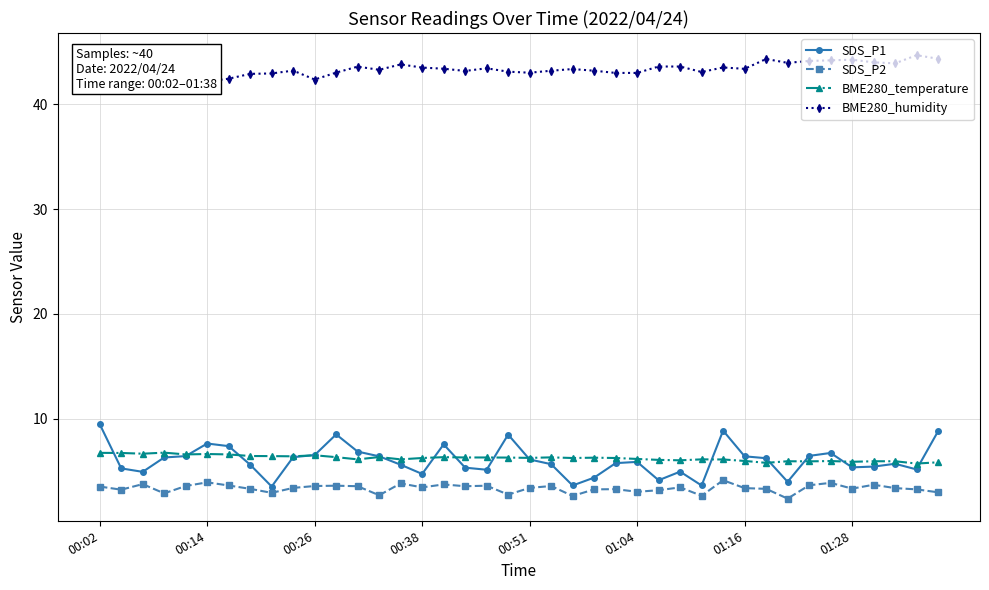

Reading right to left, extract all data points from this chart.

SDS_P1: 8.8	5.2	5.7	5.5	5.4	6.8	6.5	4.0	6.2	6.4	8.9	3.6	5.0	4.2	5.9	5.8	4.4	3.6	5.7	6.1	8.5	5.2	5.3	7.6	4.8	5.6	6.4	6.9	8.5	6.5	6.3	3.5	5.6	7.4	7.7	6.5	6.3	5.0	5.3	9.5
SDS_P2: 3.0	3.3	3.4	3.7	3.4	3.9	3.7	2.4	3.3	3.4	4.2	2.7	3.5	3.2	3.0	3.3	3.3	2.6	3.6	3.4	2.8	3.6	3.6	3.8	3.5	3.9	2.7	3.6	3.6	3.6	3.4	3.0	3.3	3.6	4.0	3.6	2.9	3.8	3.2	3.5
BME280_temperature: 5.9	5.7	6.0	6.0	5.9	6.0	6.0	6.0	5.8	6.0	6.1	6.1	6.0	6.1	6.2	6.3	6.3	6.3	6.3	6.3	6.3	6.3	6.3	6.3	6.3	6.1	6.4	6.1	6.3	6.5	6.4	6.5	6.5	6.6	6.7	6.6	6.8	6.7	6.8	6.8
BME280_humidity: 44.3	44.7	43.9	44.0	44.2	44.2	44.1	43.9	44.3	43.4	43.5	43.1	43.6	43.6	43.0	43.0	43.2	43.3	43.2	43.0	43.1	43.4	43.2	43.4	43.5	43.8	43.3	43.6	43.0	42.3	43.2	42.9	42.9	42.4	42.1	42.5	42.2	42.0	42.1	42.2